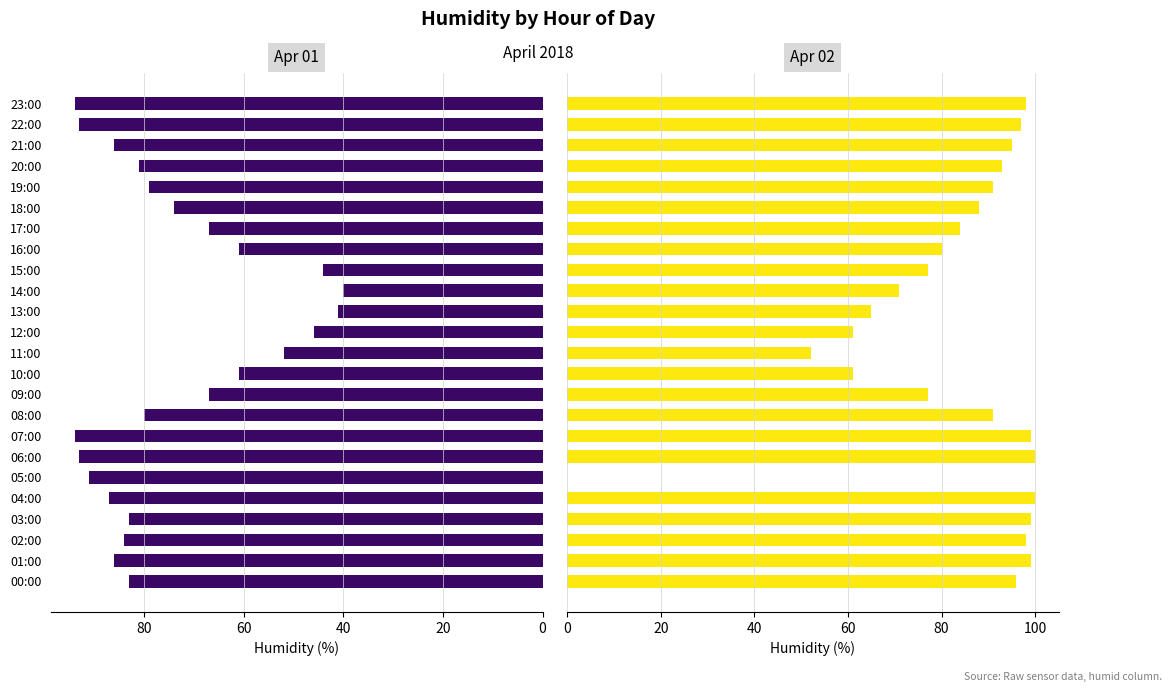

How many data points in Day1 (Apr 01) are less than 81?

12